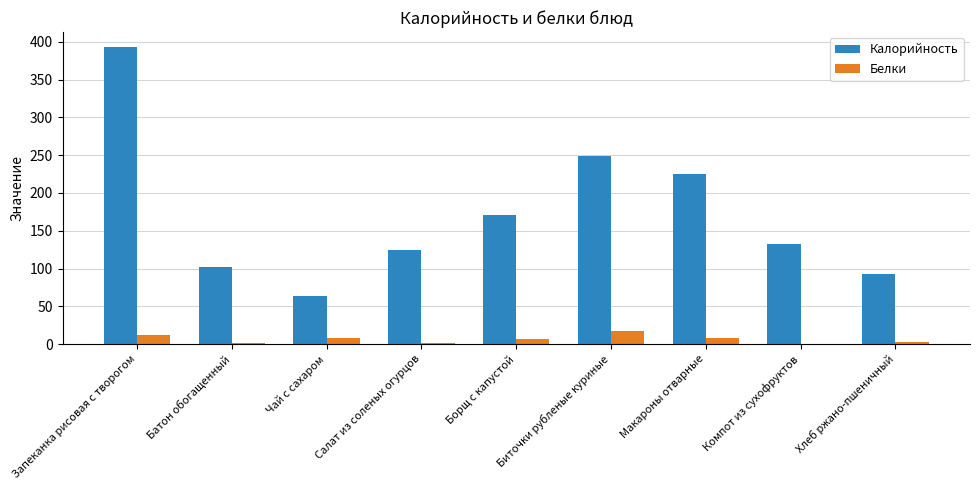

Is the value of Белки at Батон обогащенный greater than the value of Калорийность at Чай с сахаром?

No